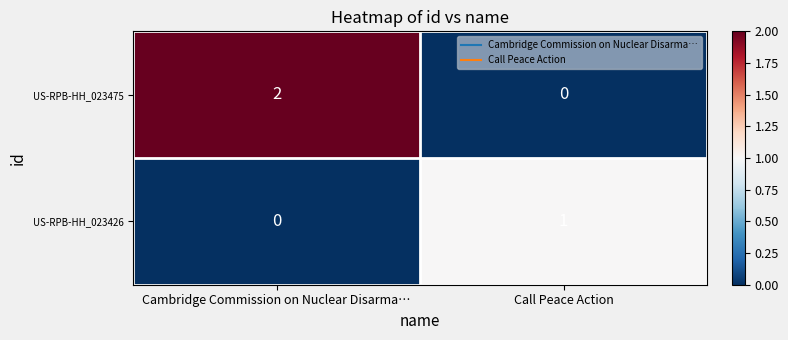

At Call Peace Action, list the series in order from smallest to largest.

US-RPB-HH_023475, US-RPB-HH_023426